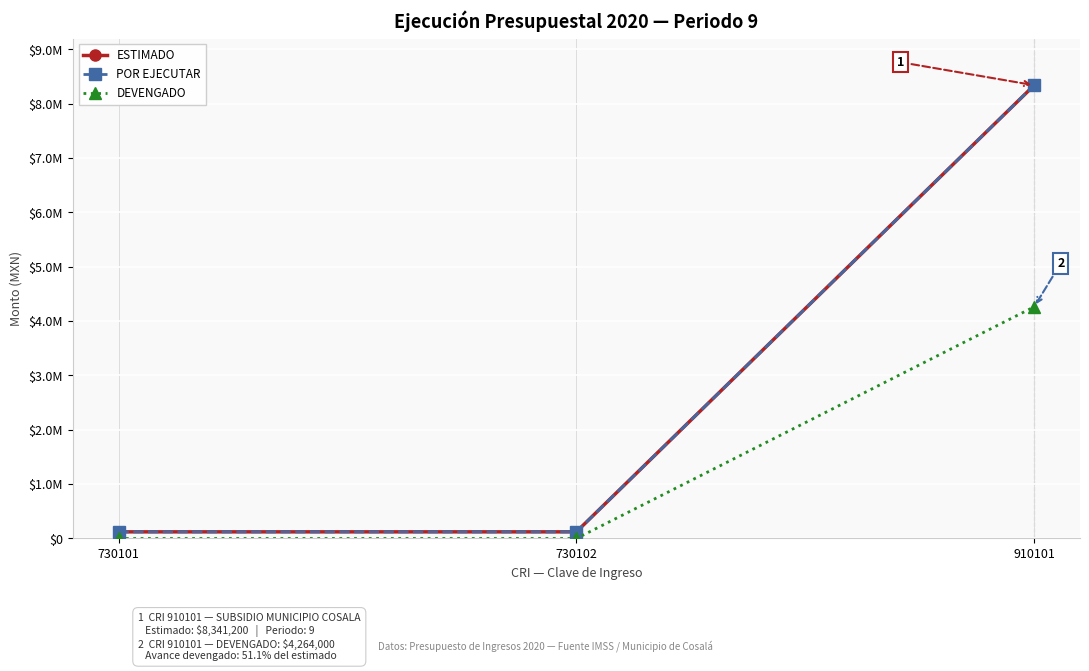

What value does the ESTIMADO series have at 730101, to the nearest 100?

122200